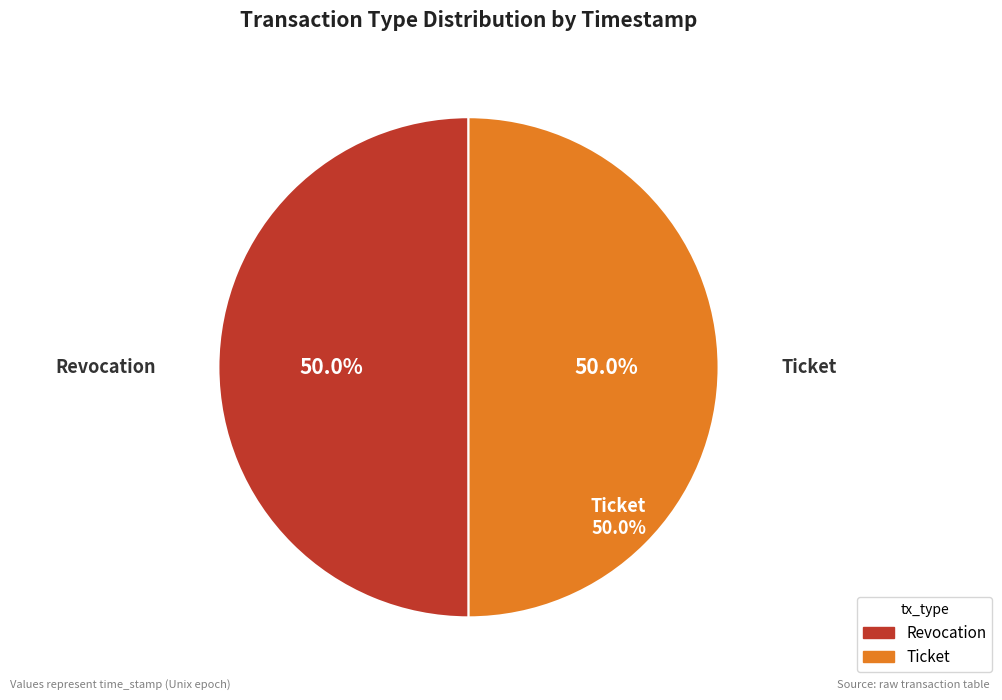

What is the change in value from Revocation to Ticket?

-527223